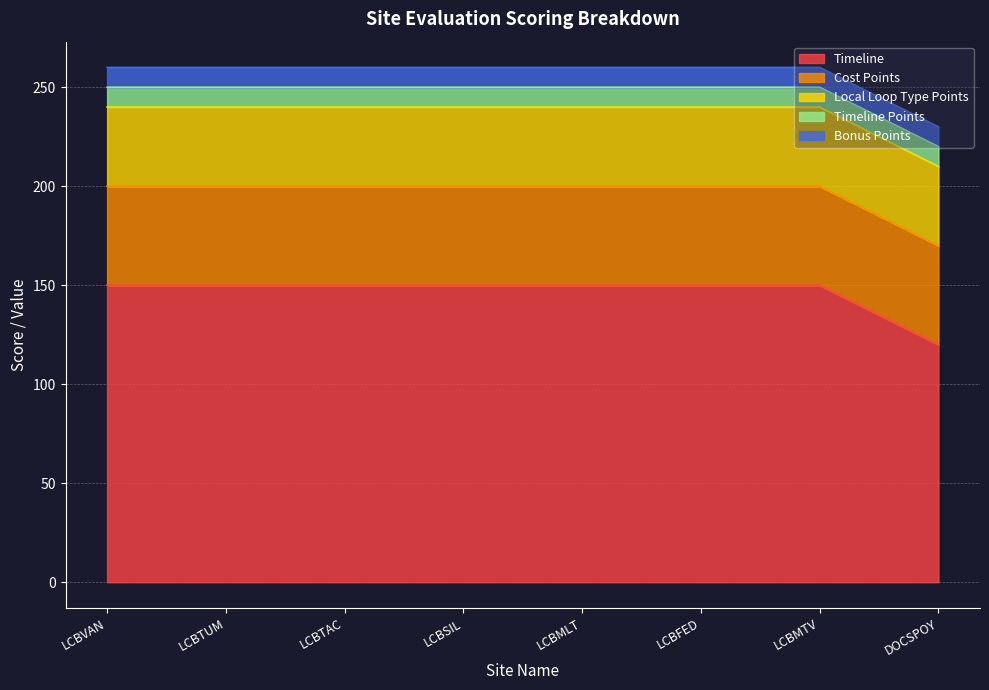

True or false: Timeline and Local Loop Type Points intersect in this chart.

False